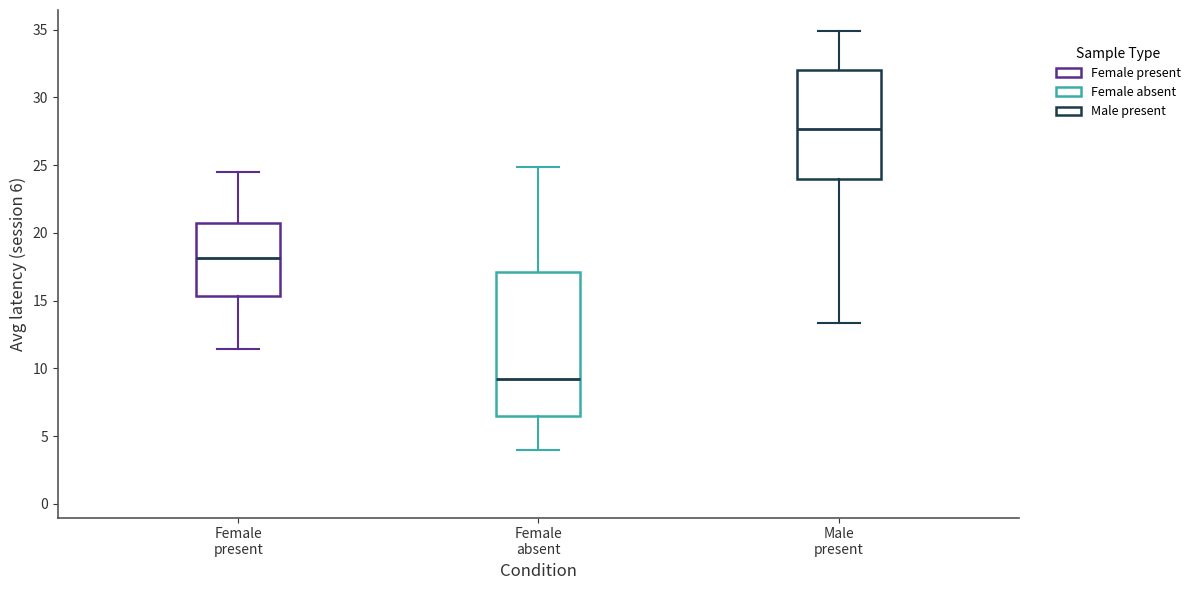

Comparing the boxes themselves (not the whiskers), which one is the tallest?

Female absent